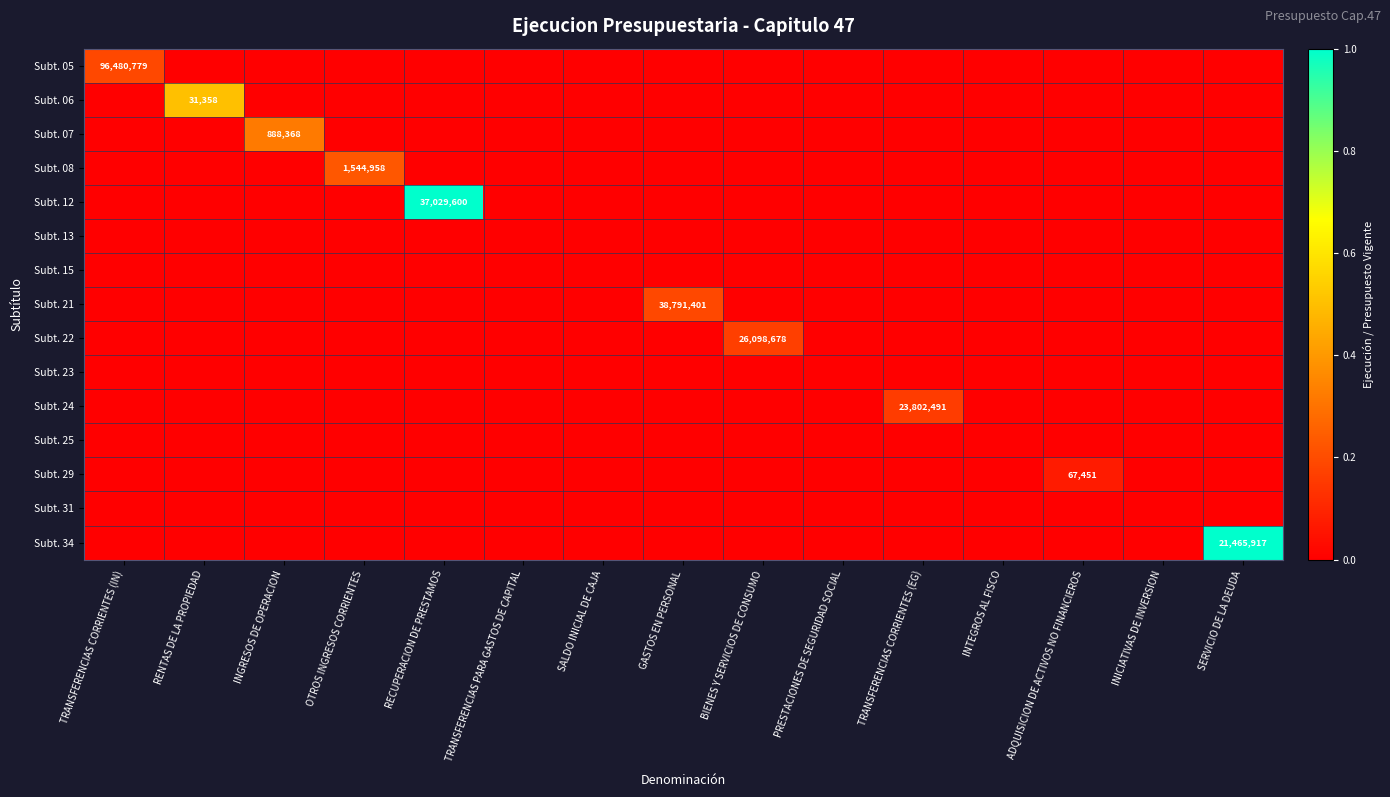

Count the Subt. 24 values in the range 0 to 1.

15